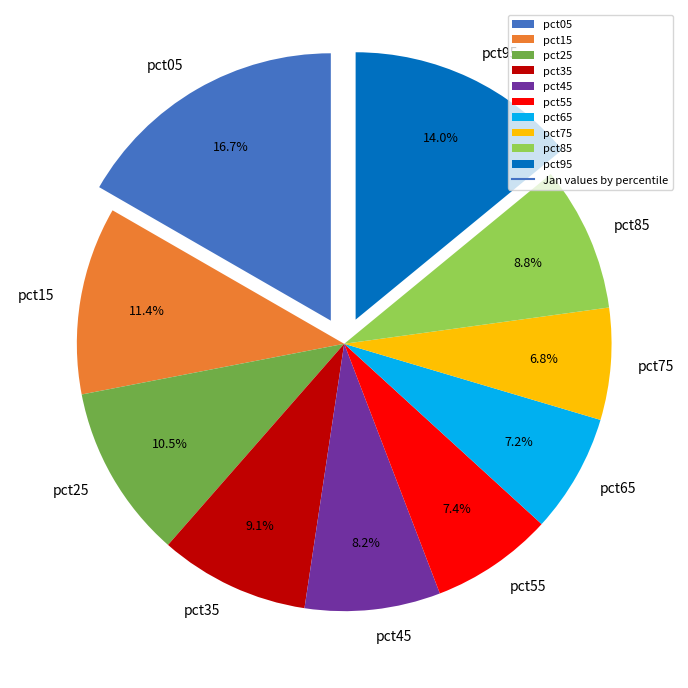

What is the largest slice in the pie chart?

pct05